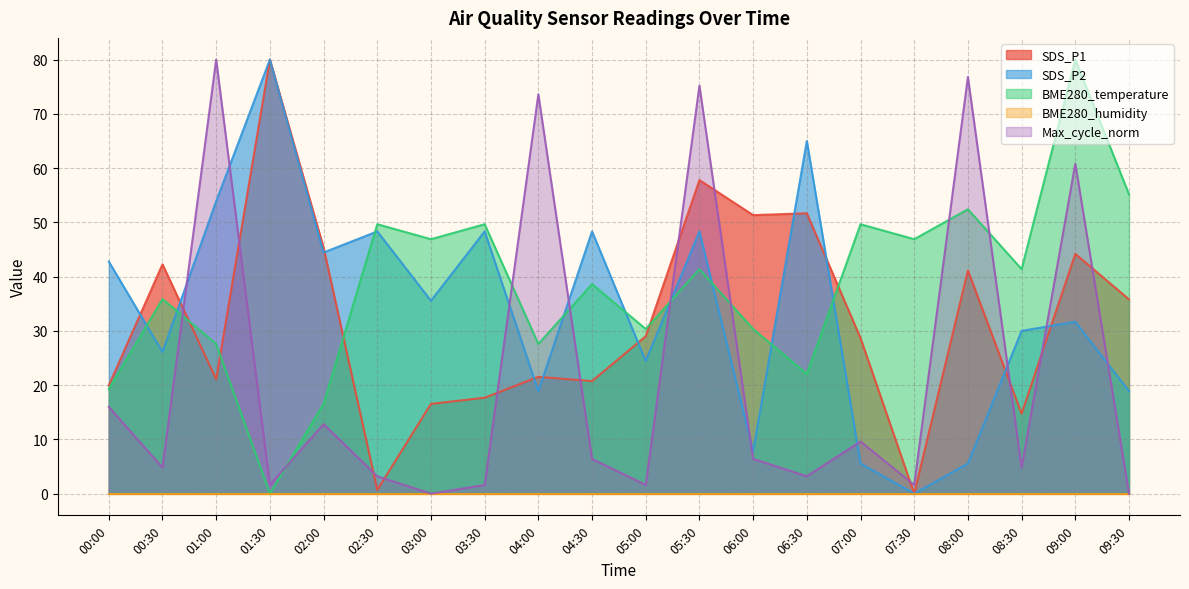

At how many categories does at least one series exceed 29?

20